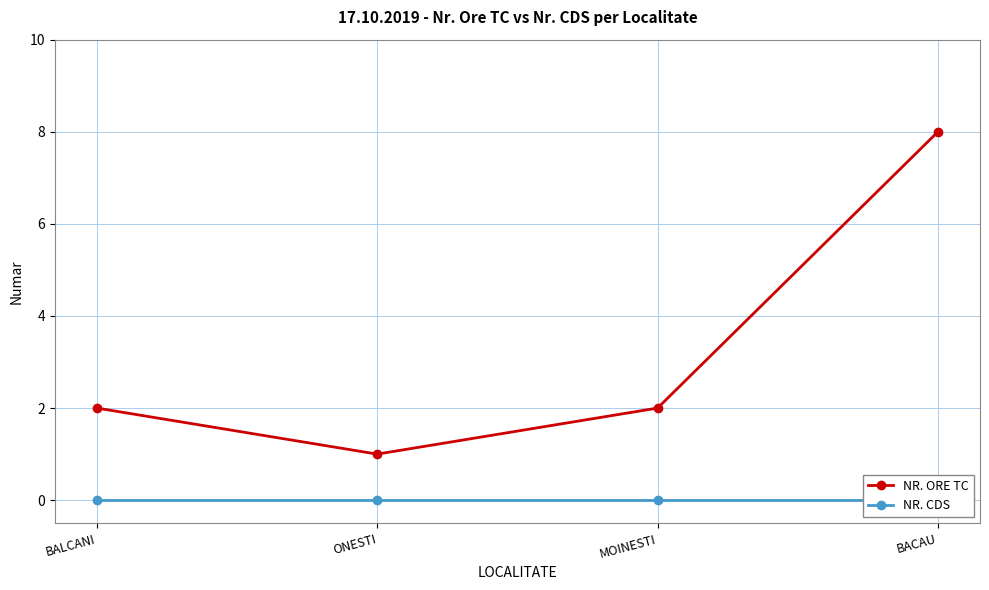

What position from the right is MOINESTI?

2